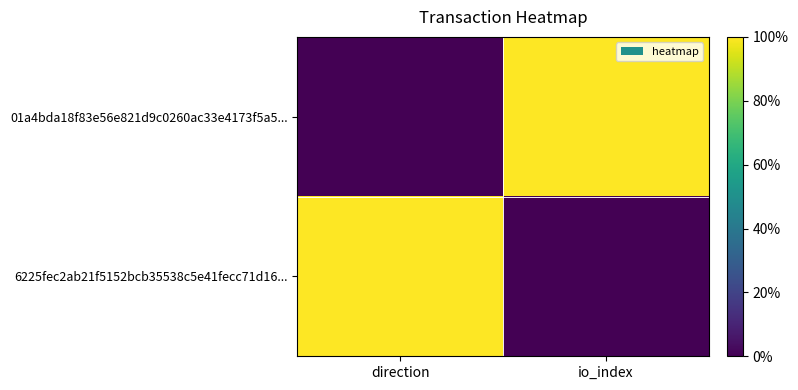

Reading left to right, list all the values displayed in this chart.

01a4bda18f83e56e821d9c0260ac33e4173f5a5...: direction=0	io_index=1
6225fec2ab21f5152bcb35538c5e41fecc71d16...: direction=1	io_index=0